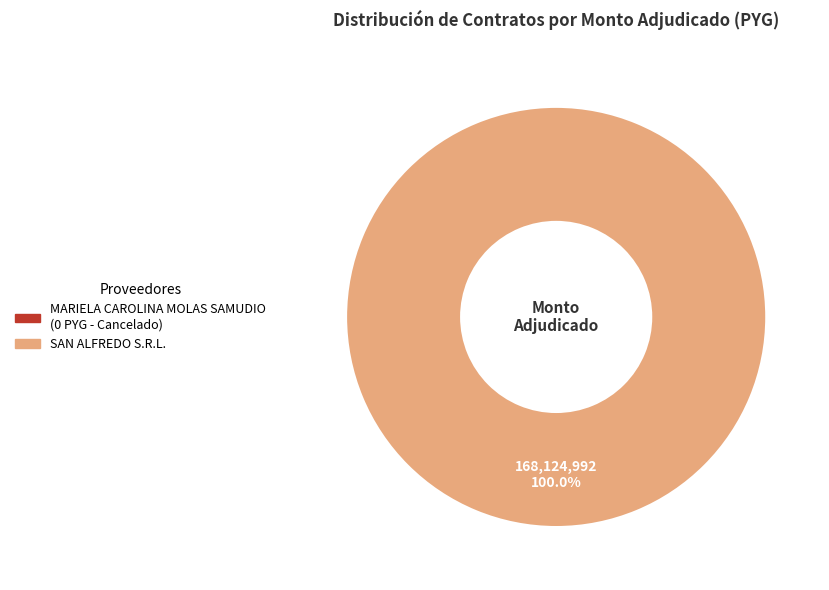

Is there a majority slice in this chart?

Yes